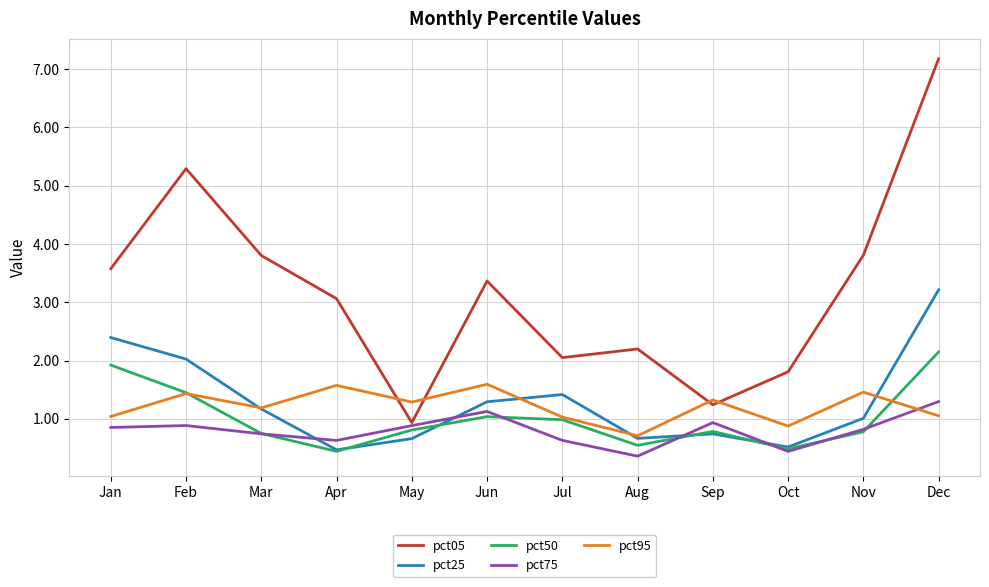

Is this an area chart (filled region under the line)?

No